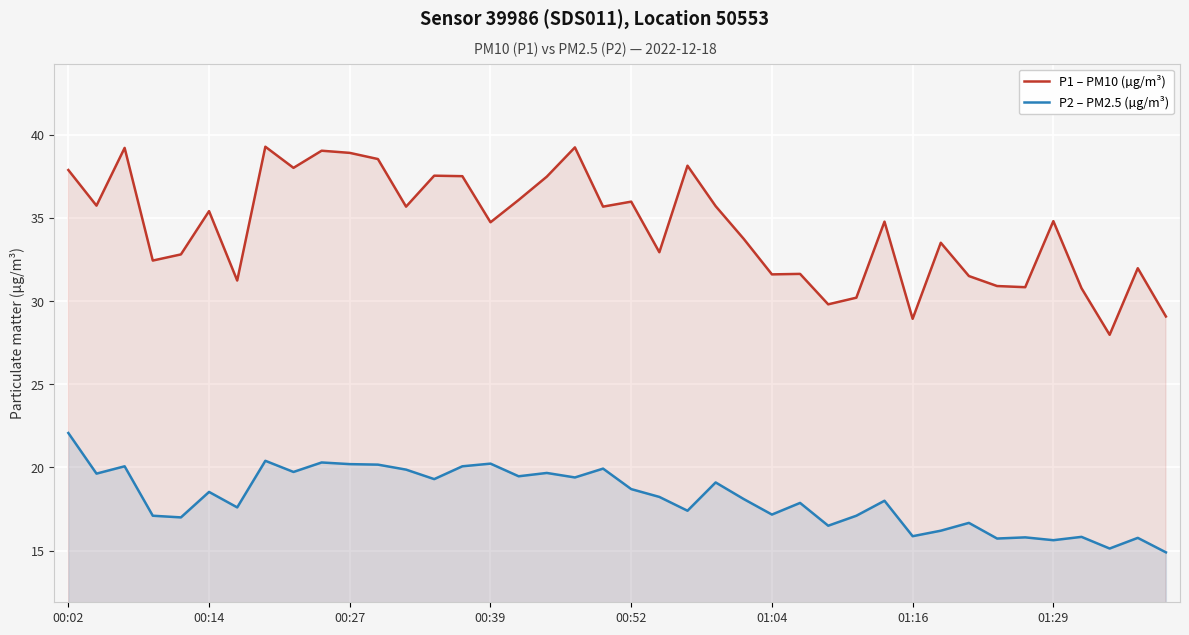

Which series changed the most between 11 and 14?

P1 – PM10 (µg/m³)